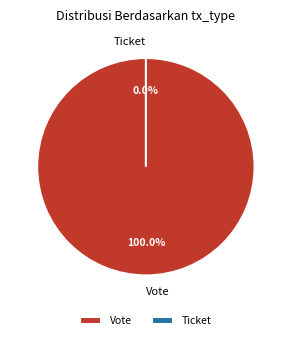

Which category accounts for the majority?

Vote